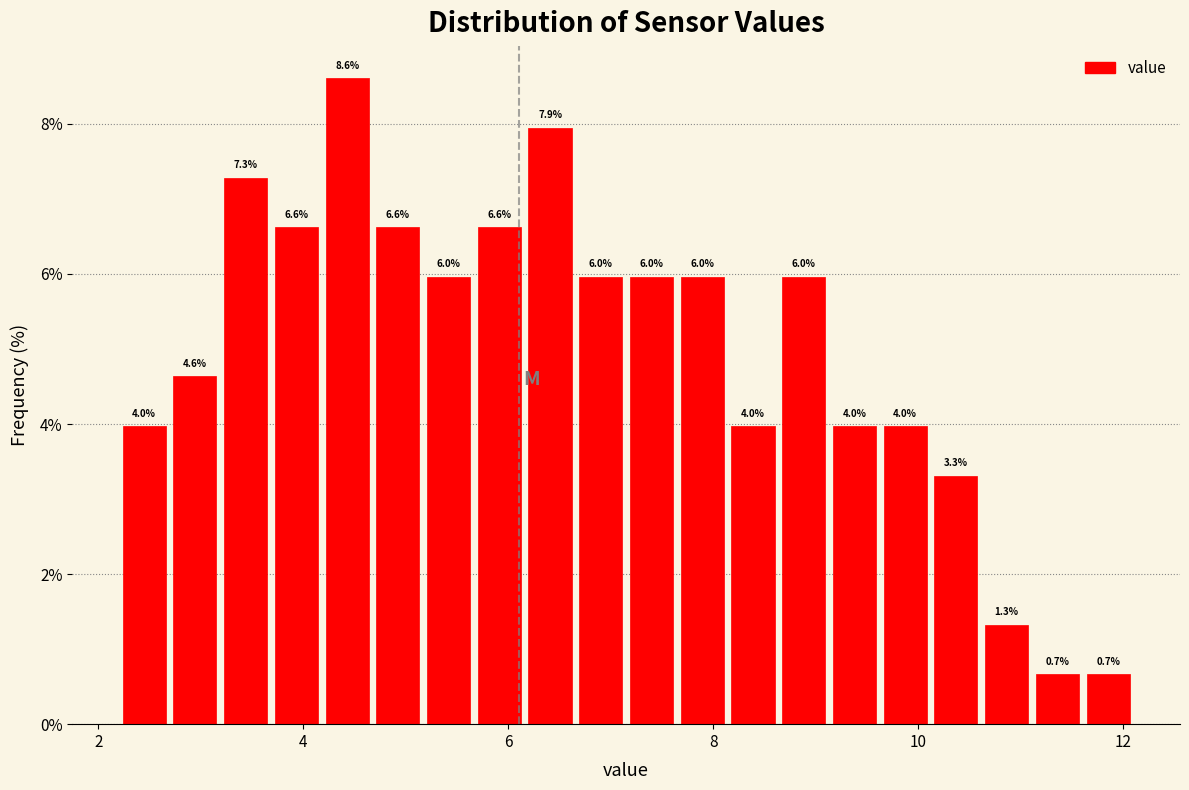

Around what value on the x-axis is the tallest bar? Give the approximate position of its centre, as read against the axis.

4.4